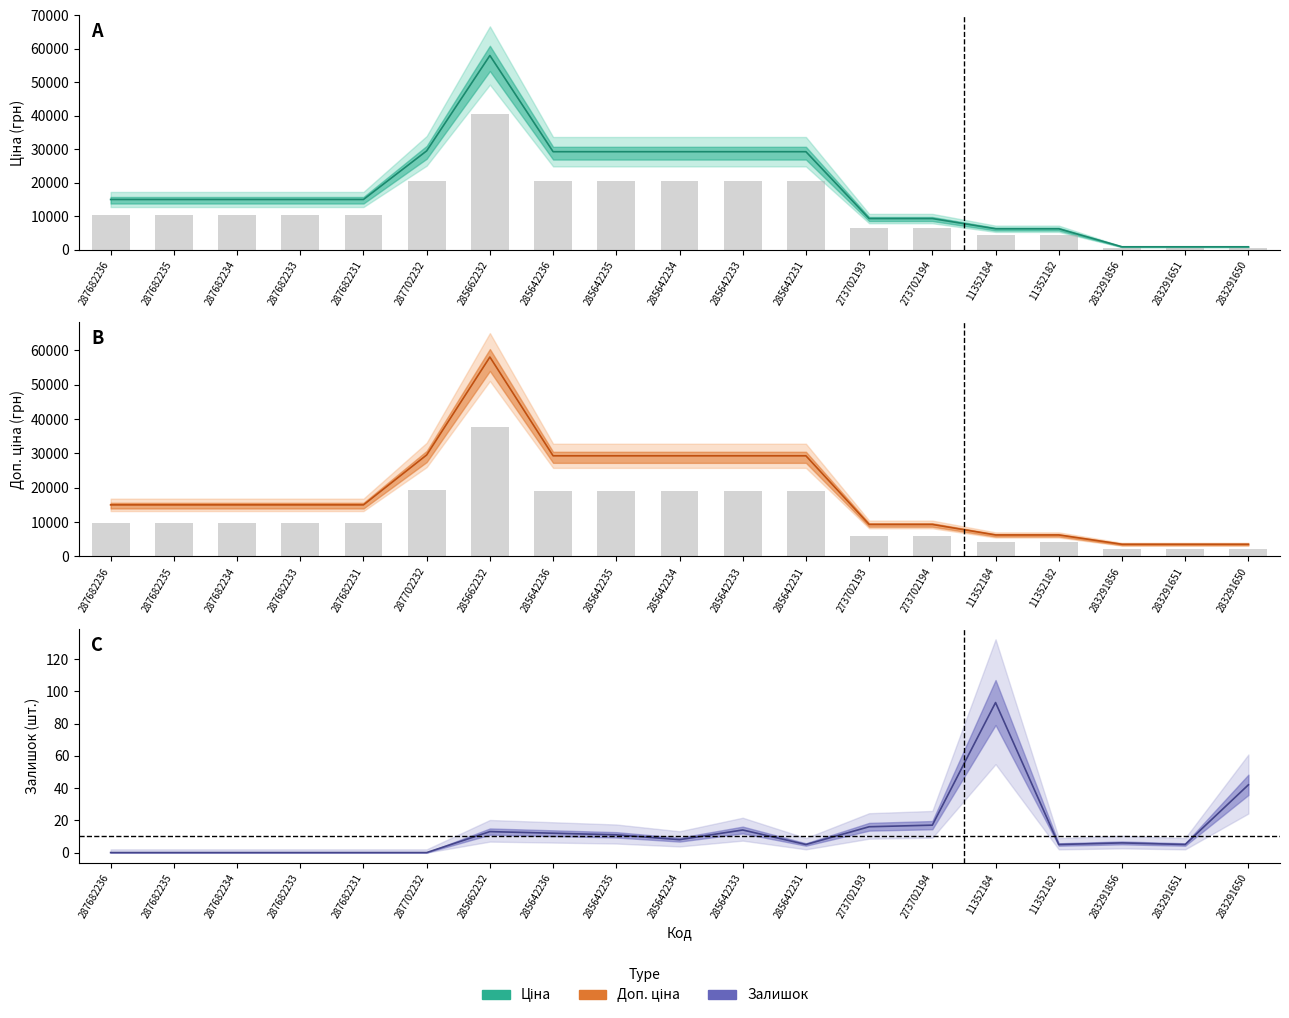

What is the value of the Доп. ціна bar at the 19th from the left?

3559.7